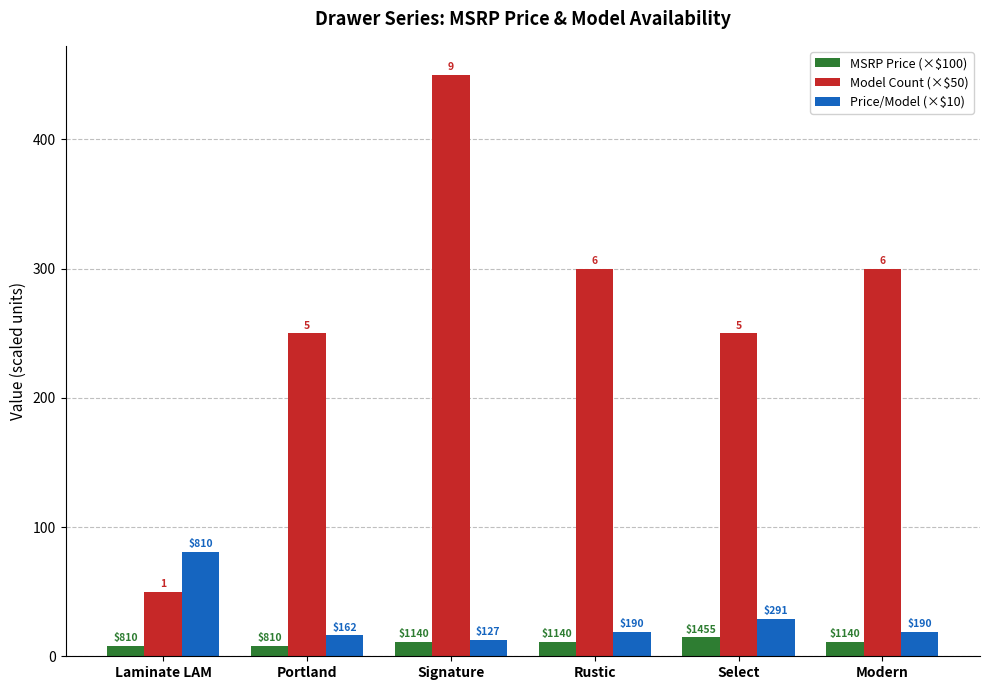

Which series changed the most between Laminate LAM and Rustic?

Model Count (×$50)